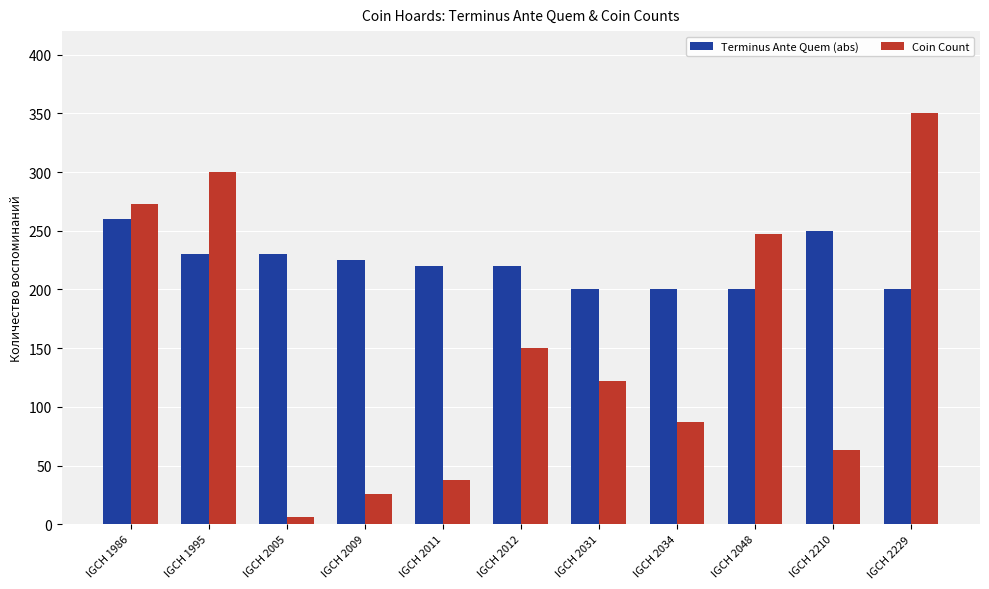

What is the approximate value of Terminus Ante Quem (abs) at IGCH 1995?

230